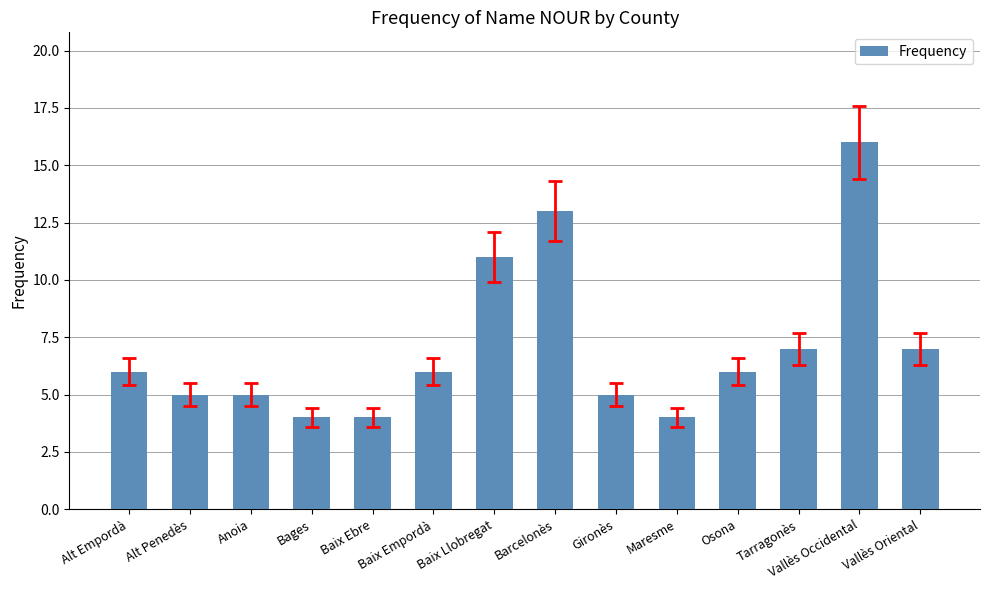

What is the approximate value at Maresme?

4